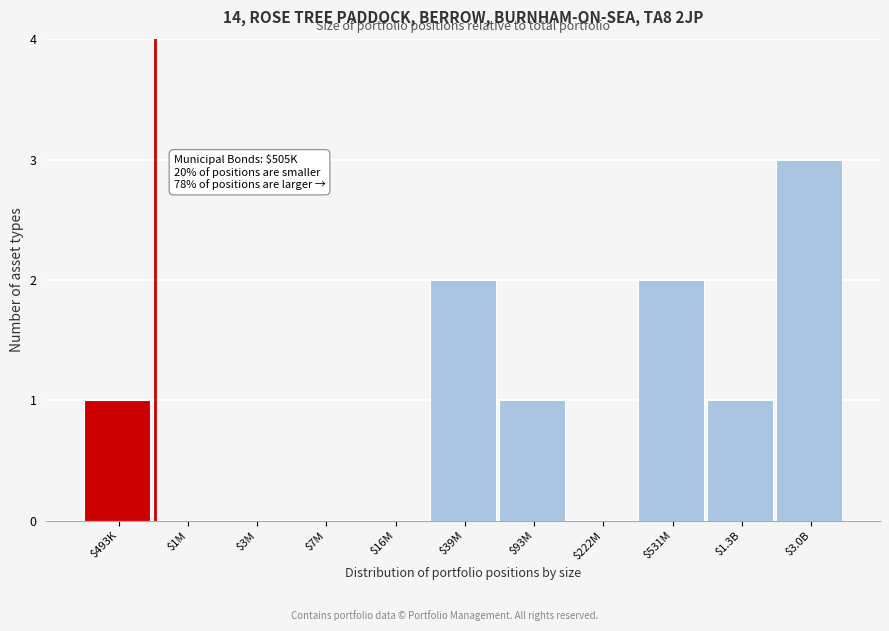

What is the sum of all values?

10